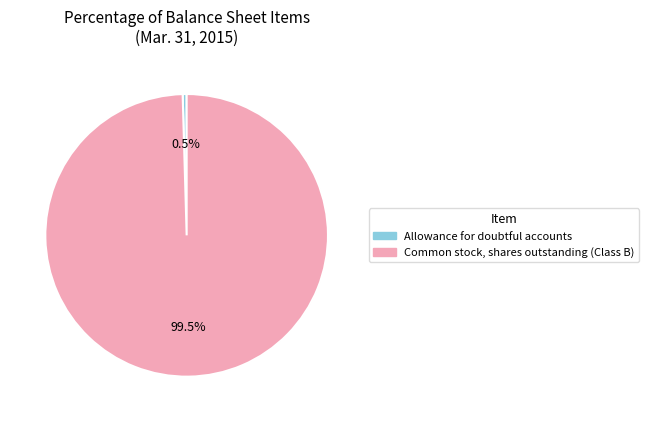

To the nearest percent, what is the combined percentage of Allowance for doubtful accounts and Common stock, shares outstanding (Class B)?

100%